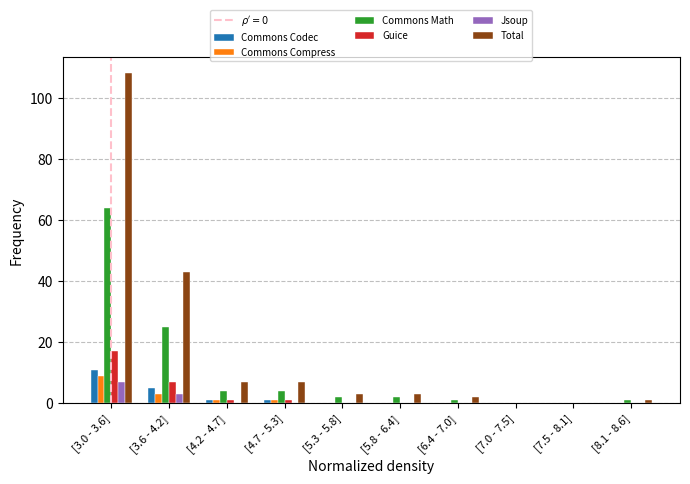

Which label corresponds to the largest value in the chart?

[3.0 - 3.6]